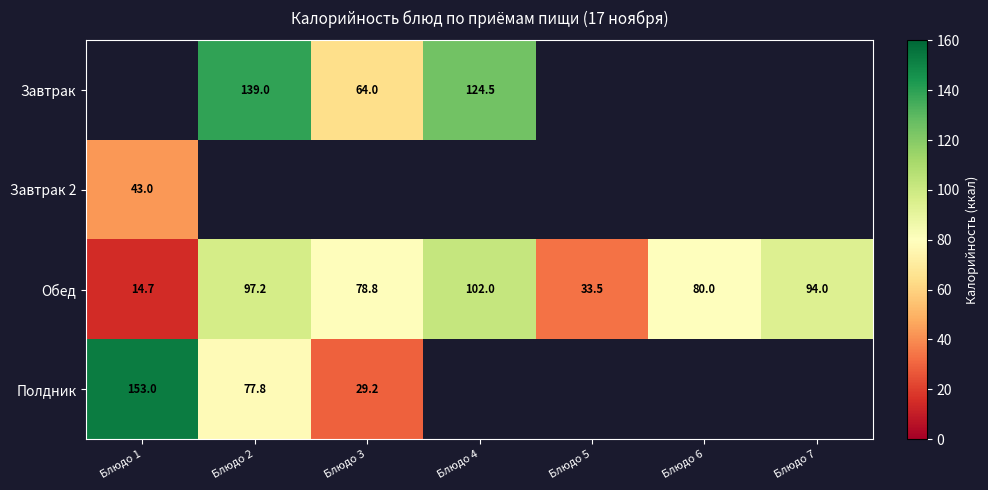

Is the value of Полдник at Блюдо 2 greater than the value of Обед at Блюдо 1?

Yes